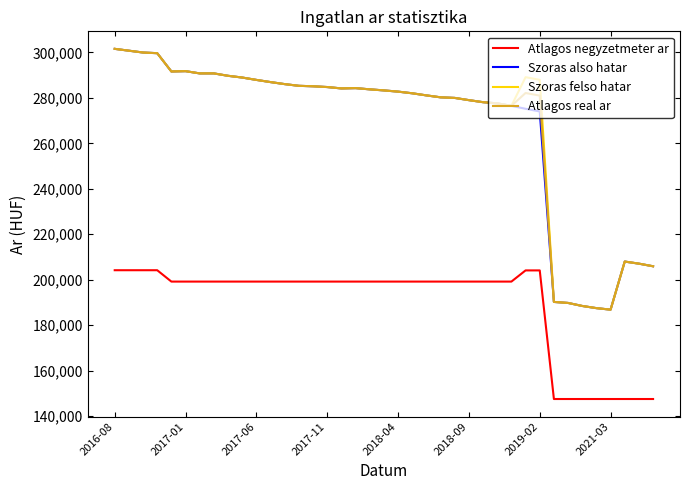

What is the minimum value shown in the chart?

147500